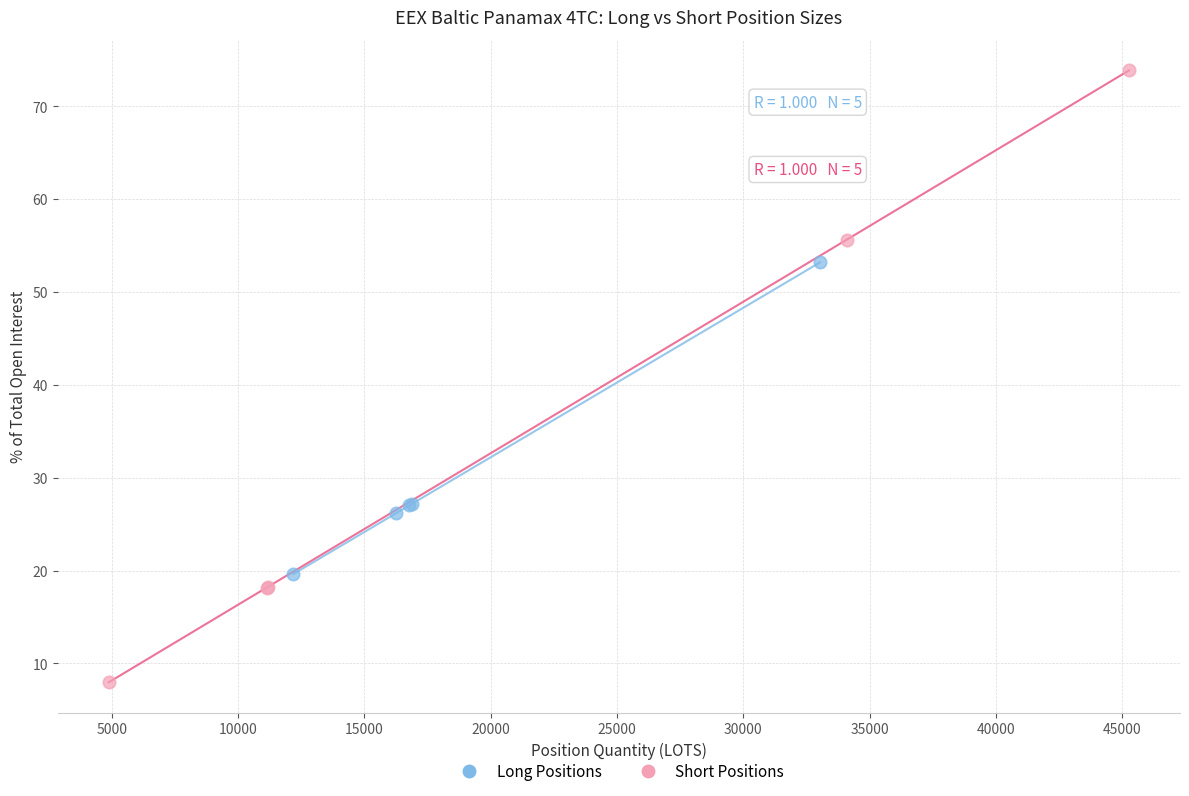

Which series contains the lowest Y value?

Short Positions